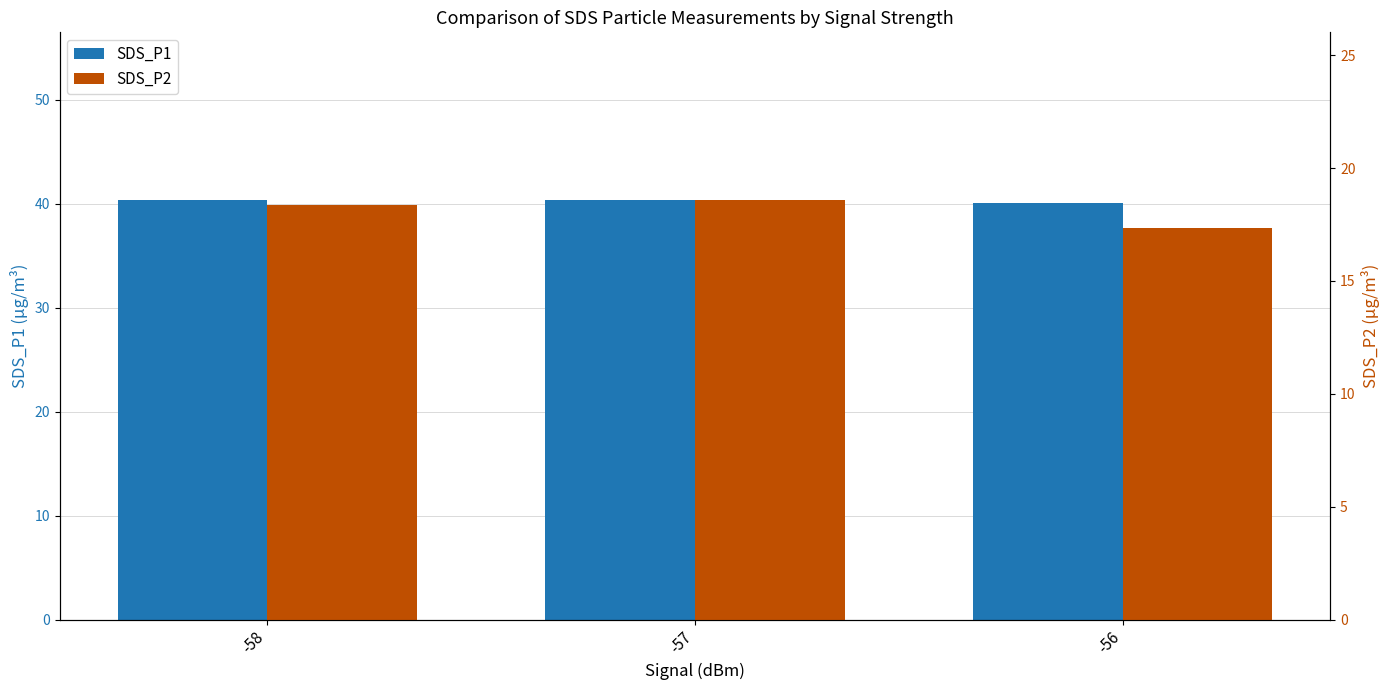

Are the bars horizontal?

No